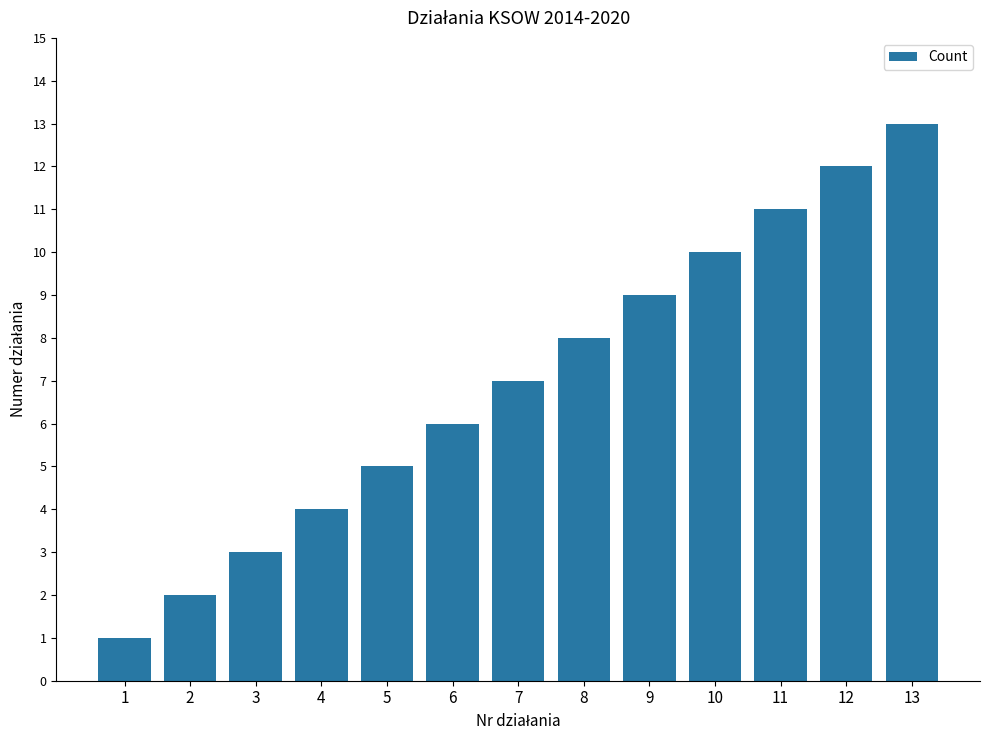

What is the minimum value shown in the chart?

1